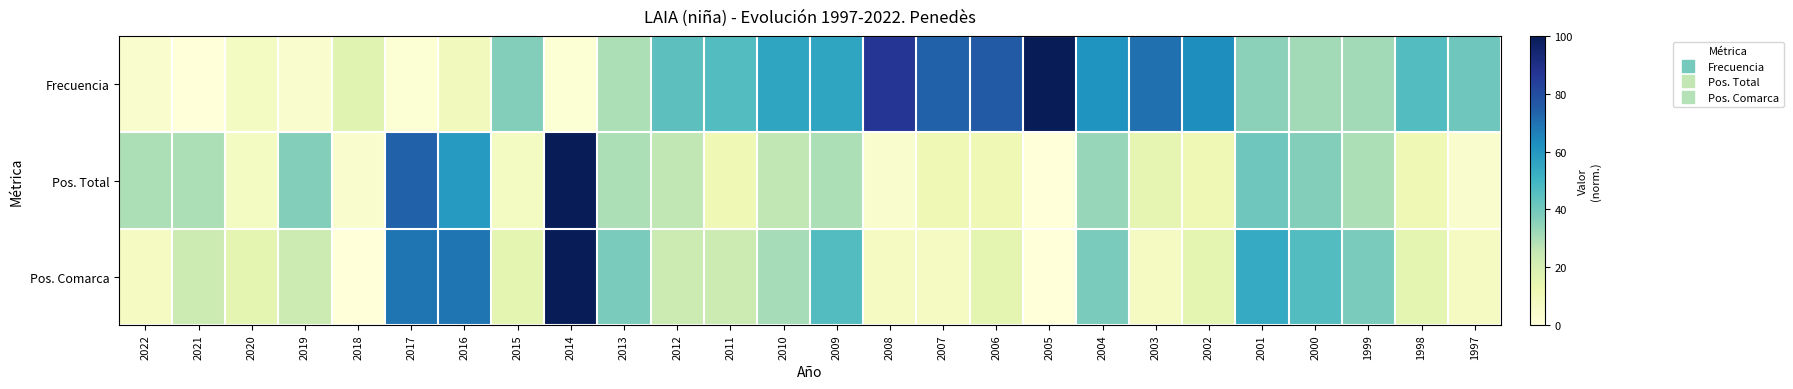

Count the number of data series in this chart.

3